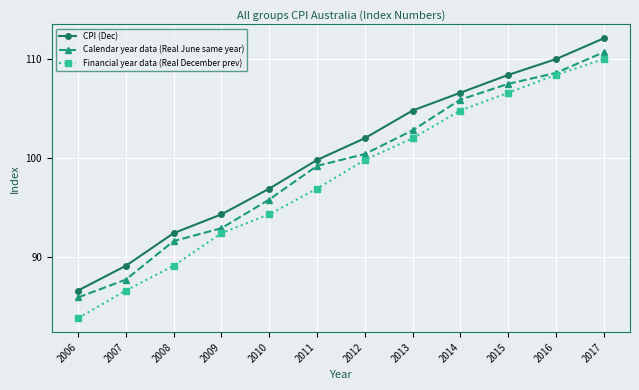

True or false: CPI (Dec) has more than 1 interior local peaks.

False